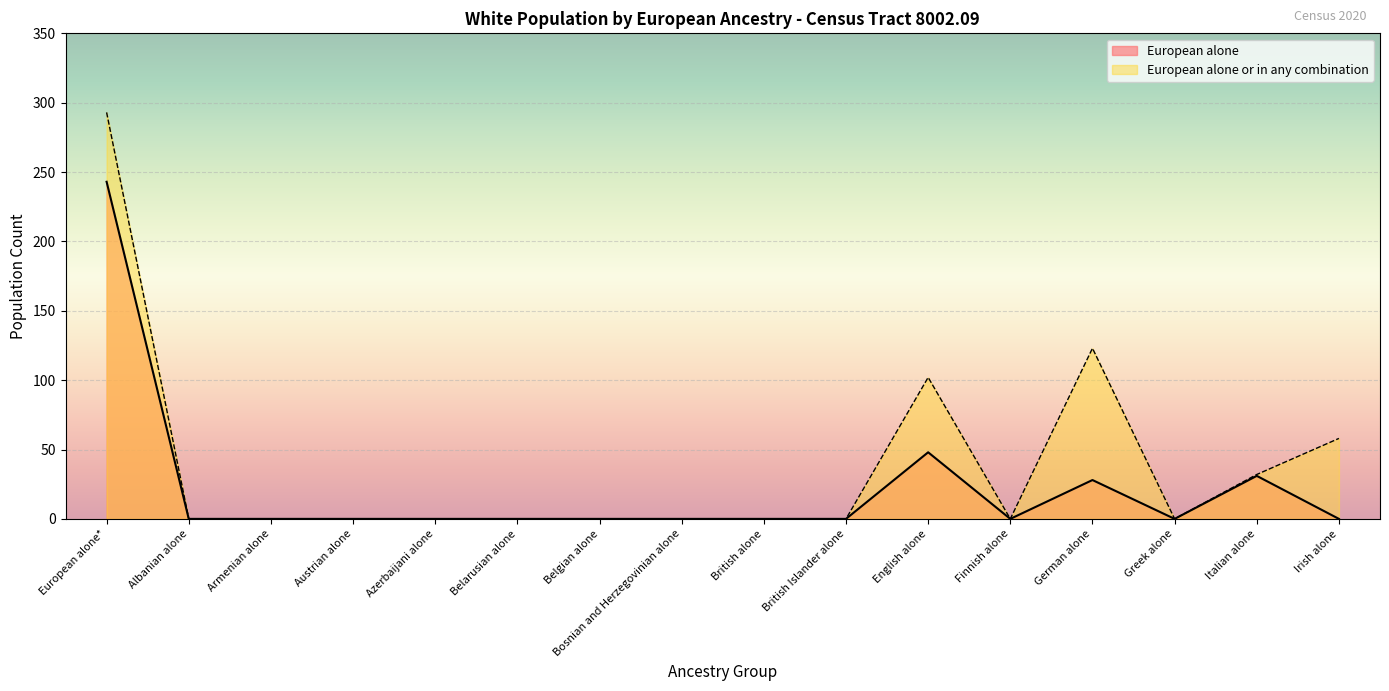

What value does the European alone or in any combination series have at European alone*?

293